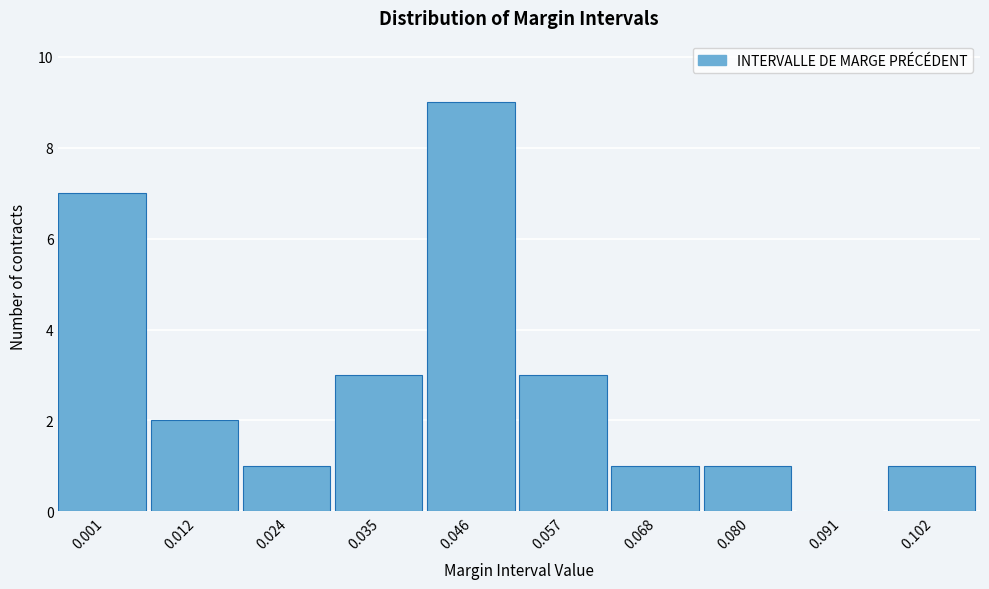

Reading left to right, list all the values displayed in this chart.

0.001=7	0.012=2	0.024=1	0.035=3	0.046=9	0.057=3	0.068=1	0.080=1	0.091=0	0.102=1